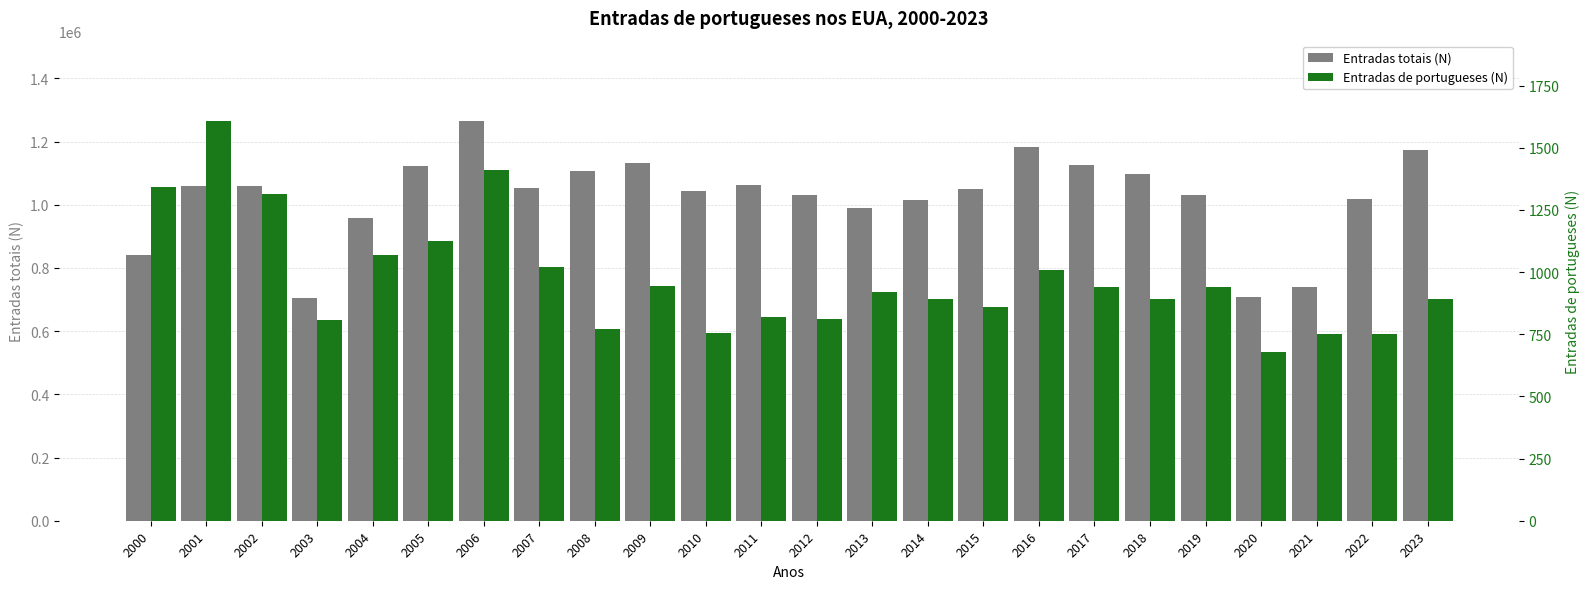

Reading left to right, list all the values displayed in this chart.

Entradas totais (N): 841002	1058902	1059356	703542	957883	1122257	1266129	1052415	1107126	1130818	1042625	1062040	1031631	990553	1016550	1051030	1183510	1127170	1096610	1031770	707360	740000	1018350	1172910
Entradas de portugueses (N): 1343	1609	1313	808	1069	1125	1409	1019	772	946	755	821	811	918	890	860	1010	940	890	940	680	750	750	890